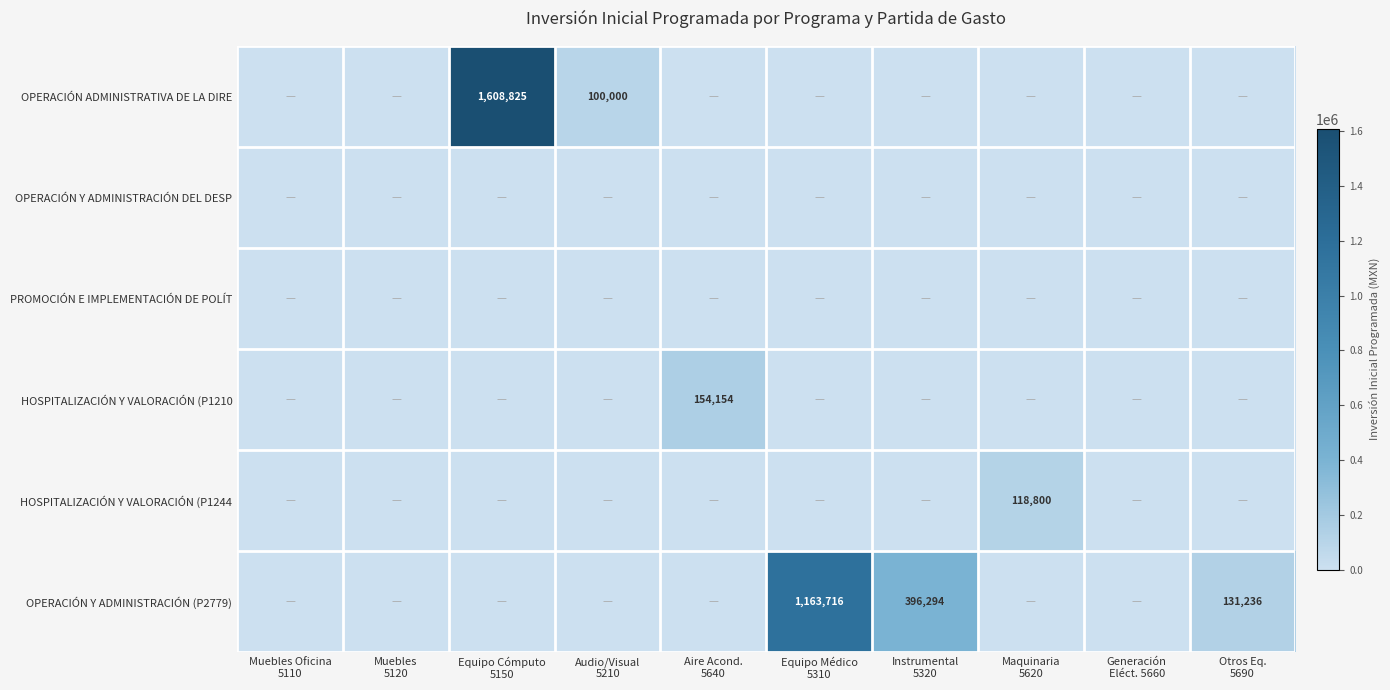

The value of HOSPITALIZACIÓN Y VALORACIÓN (P1210 at Equipo Médico 5310 is 64498. True or false?

False